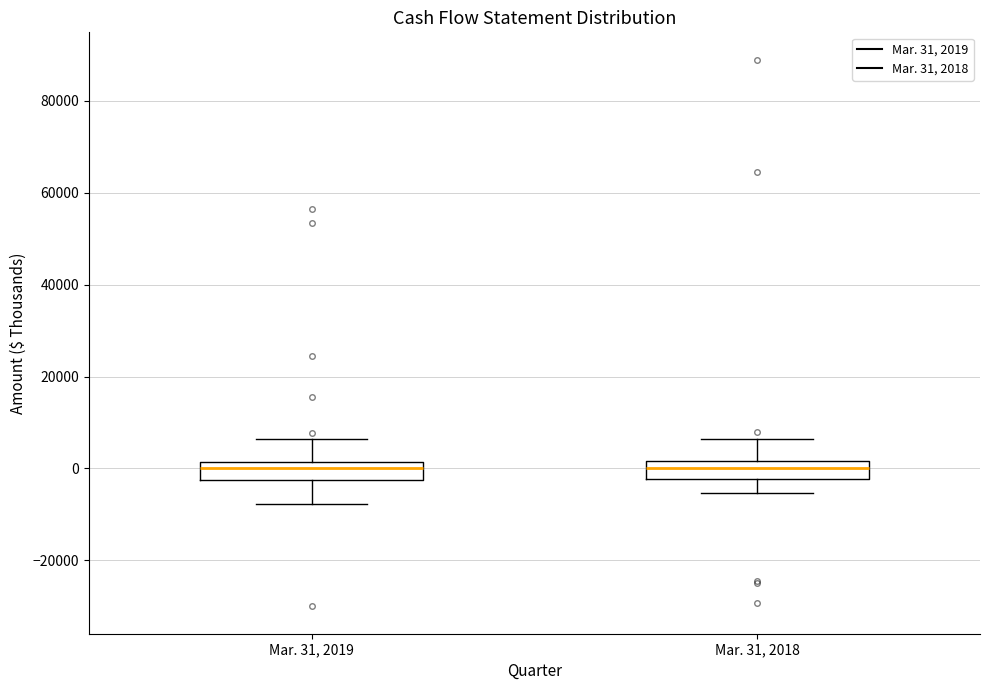

Where does the lower whisker of the box for Mar. 31, 2019 end on the y-axis? The values are not printed on the chart, so give them approximately, as read against the axis.

-8000